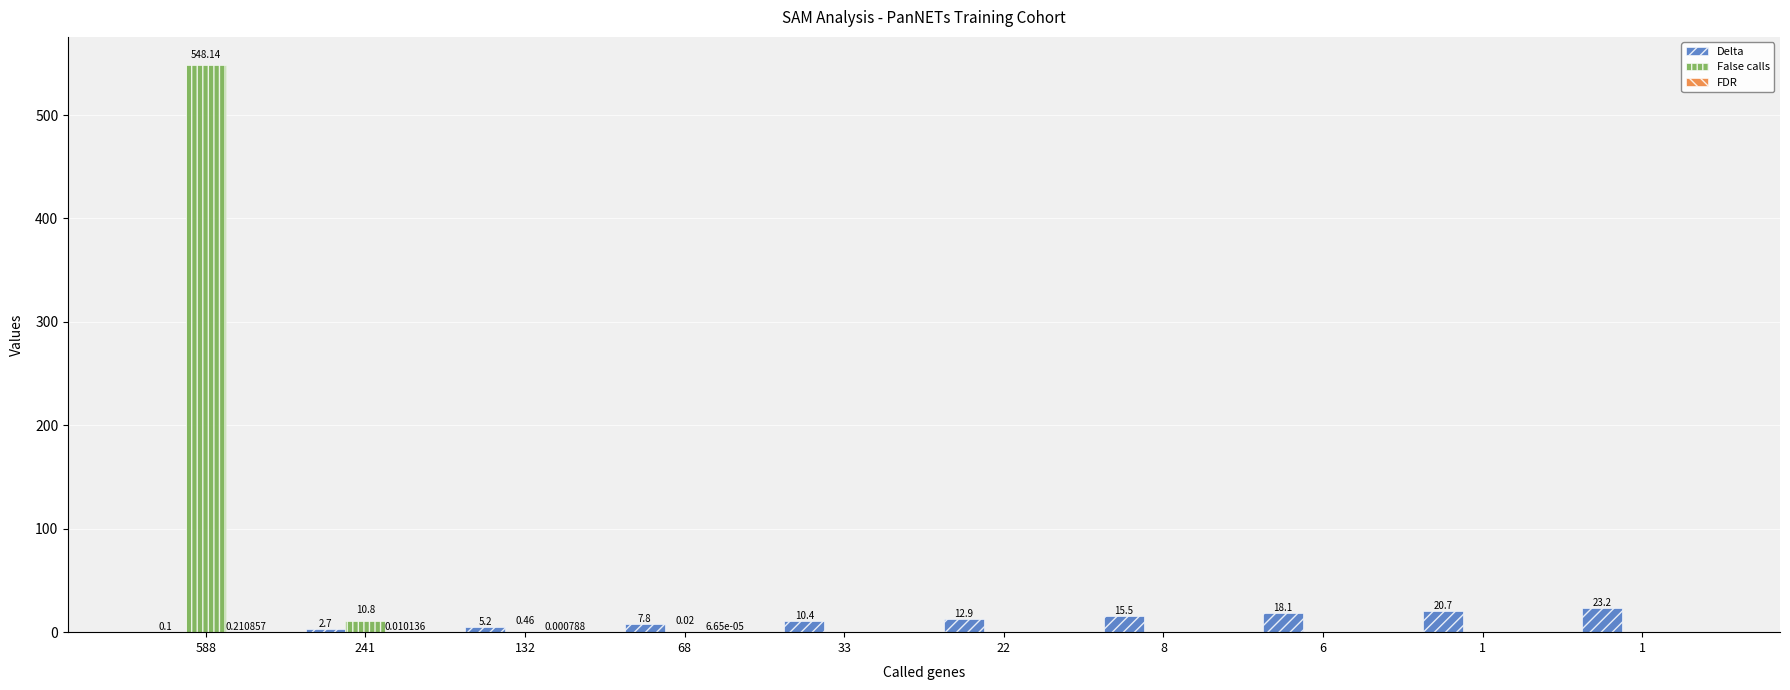

Count the number of categories in the chart.

10